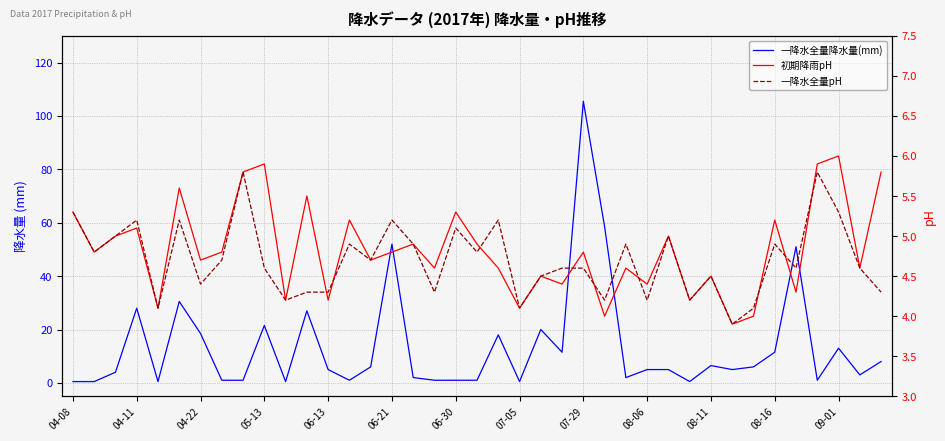

How many distinct data groups are displayed?

3